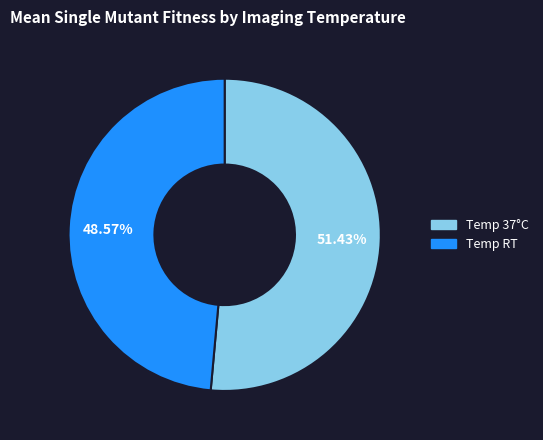

Is there any slice that represents more than half of the pie?

Yes